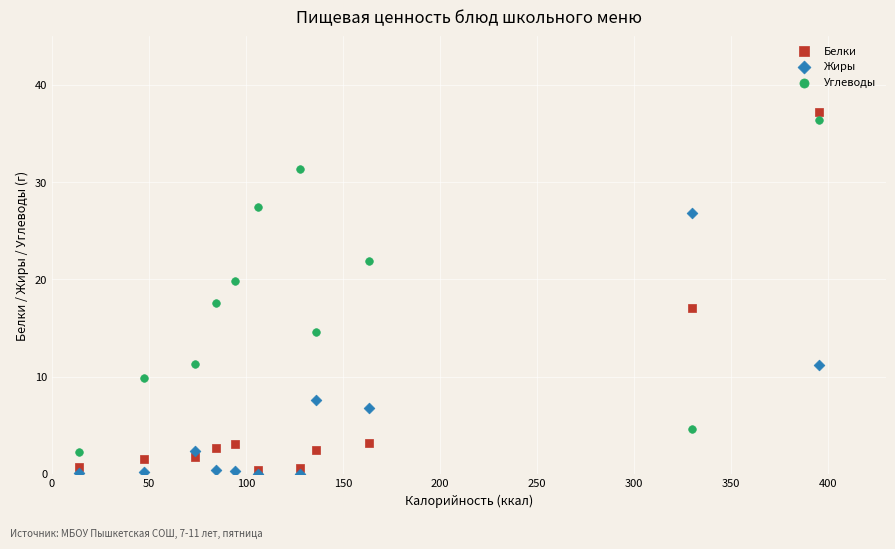

Which series contains the highest Y value?

Белки